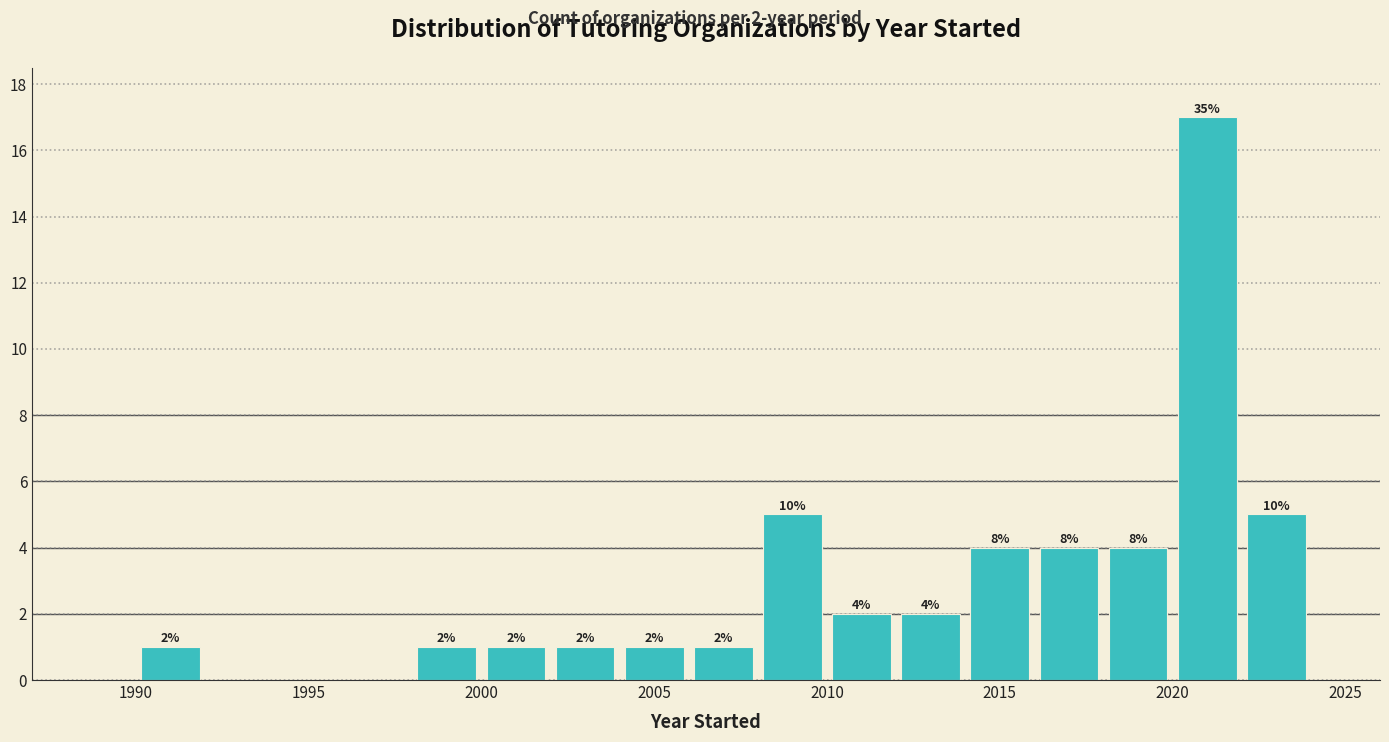

Over which range of the x-axis is the bar tallest?

2020 to 2022